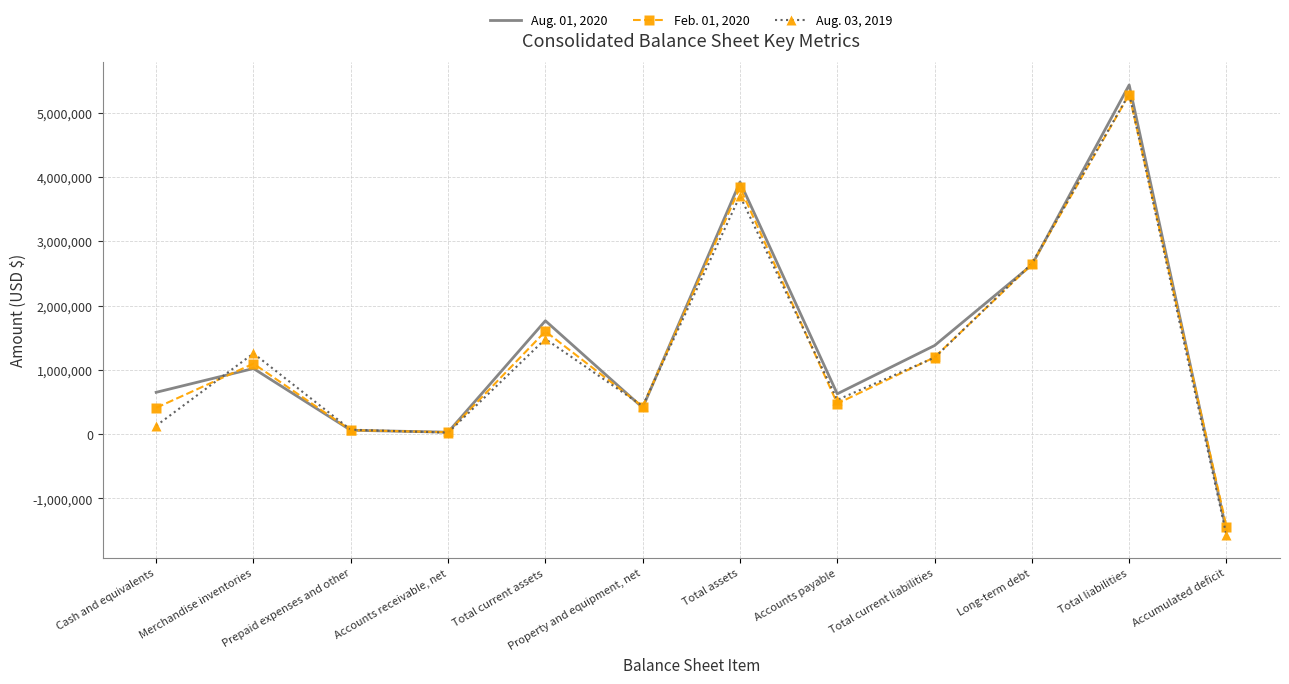

Where do Aug. 01, 2020 and Aug. 03, 2019 first cross each other?

Cash and equivalents and Merchandise inventories